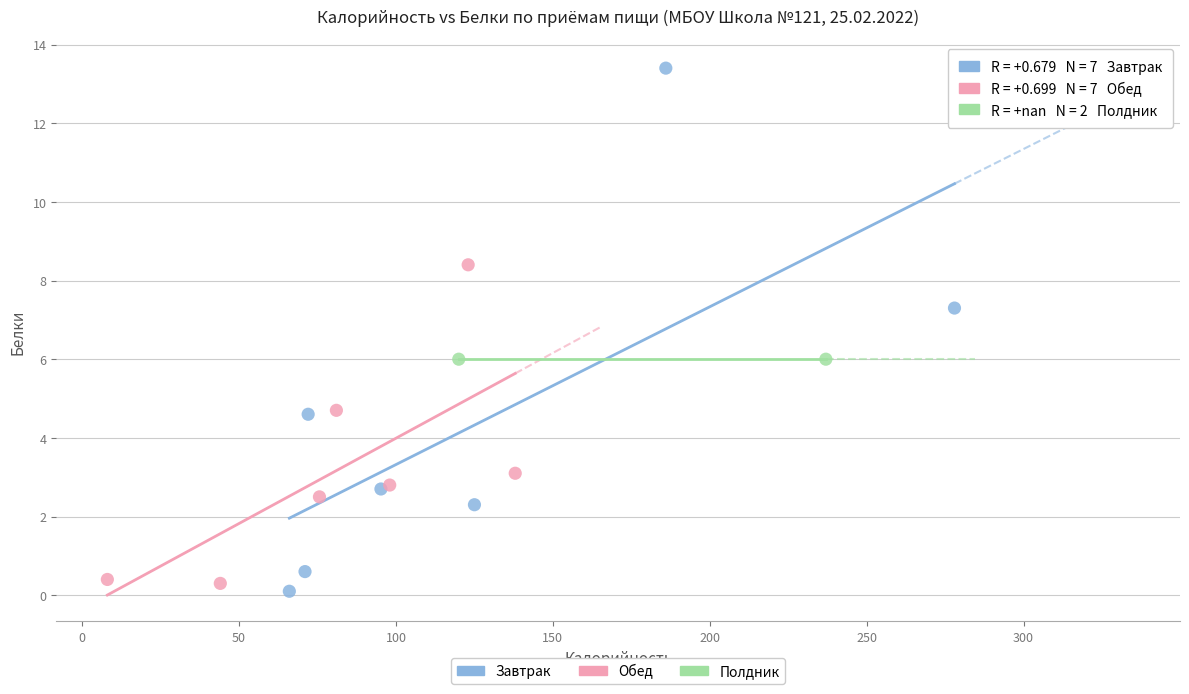

Which series reaches the minimum Y coordinate?

Завтрак